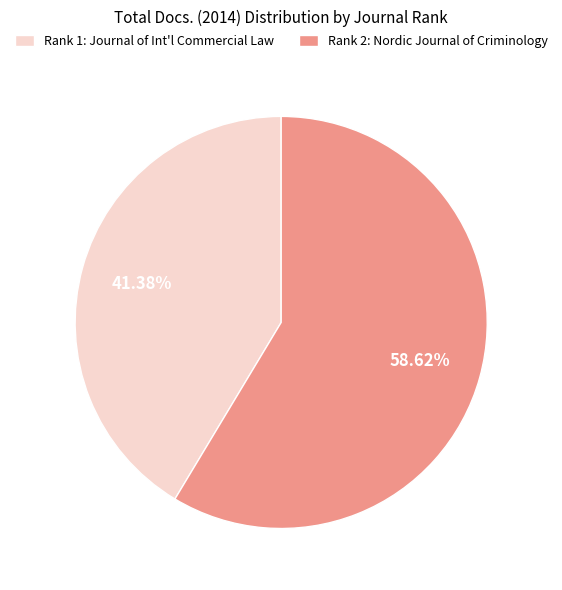

Between Rank 1: Journal of Int'l Commercial Law and Rank 2: Nordic Journal of Criminology, which is larger?

Rank 2: Nordic Journal of Criminology